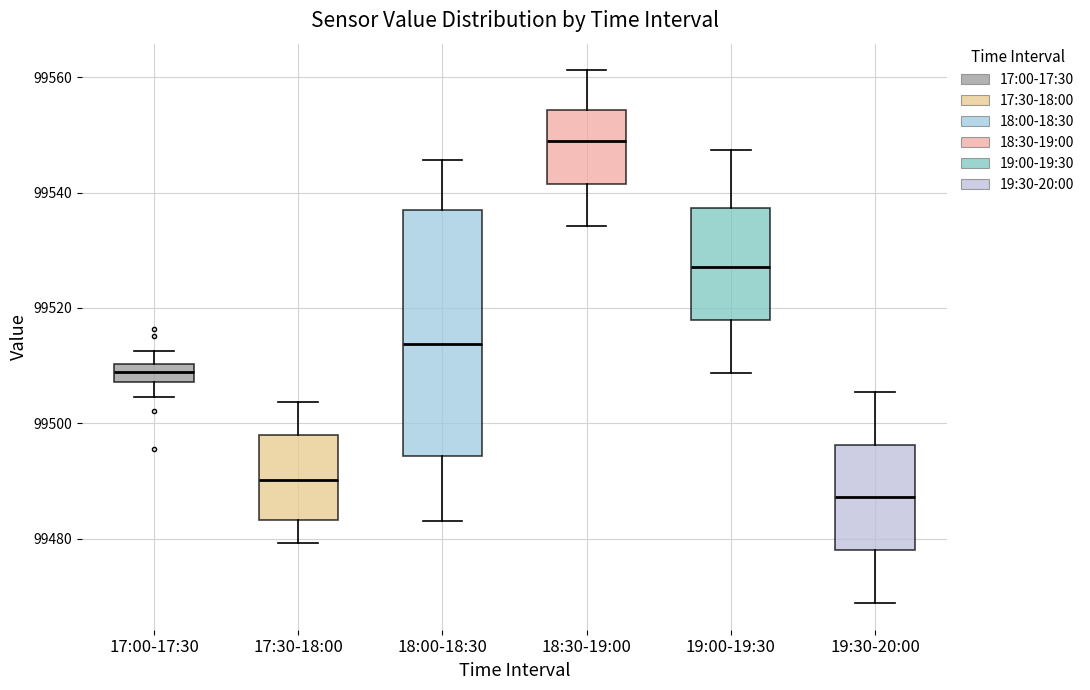

Where does the lower whisker of the box for 17:00-17:30 end on the y-axis? The values are not printed on the chart, so give them approximately, as read against the axis.

99504